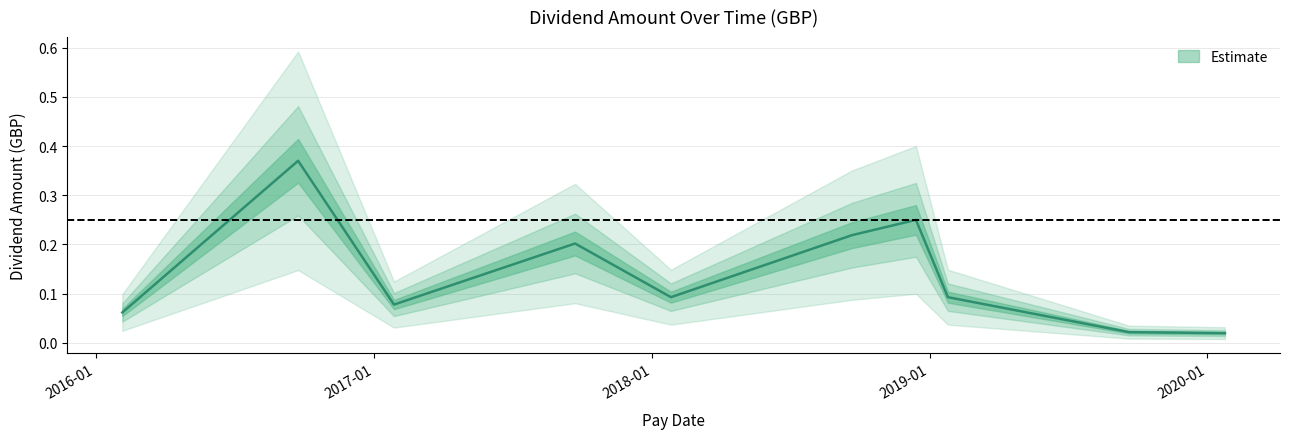

True or false: there are more than 0 points higher than both neighbors.

True